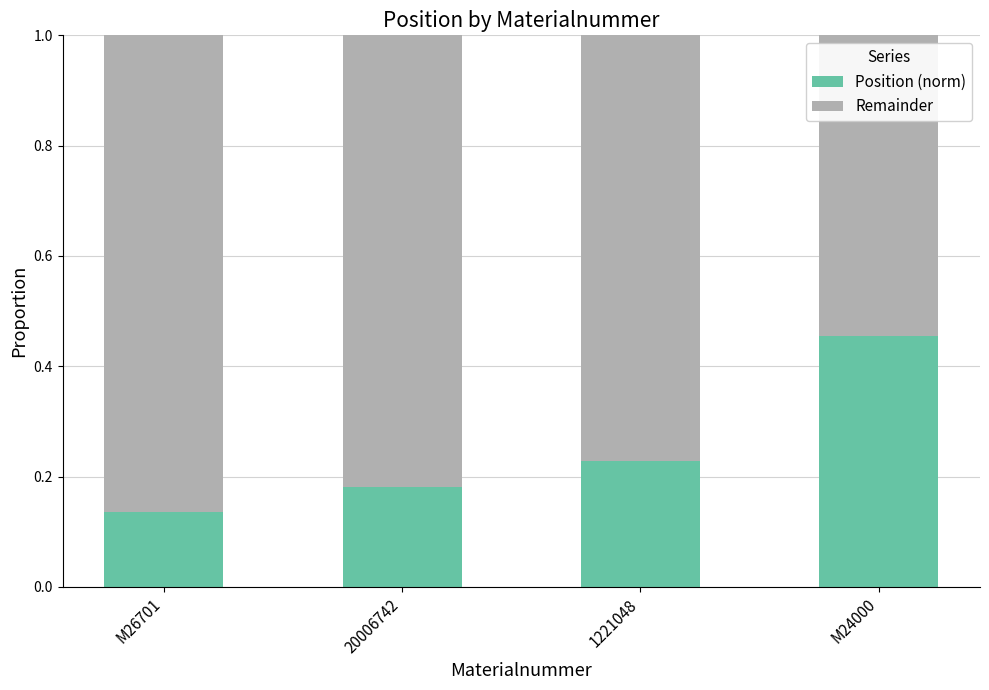

Is it true that Position (norm) equals 0.1 at 20006742?

False